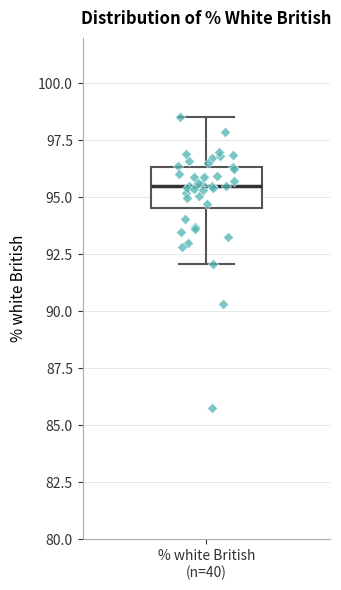

Read this box plot against the y-axis: the position of the median line, the range covered by the box, and the ends of both whiskers. The values are not printed on the chart, so give them approximately, as read against the axis.

median 95.5, box 94.5 to 96.5, whiskers 92.0 to 98.5